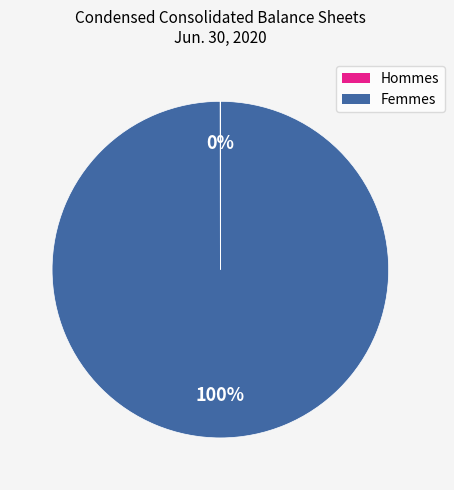

To the nearest percent, what is the difference between the largest and smallest slice percentages?

100%